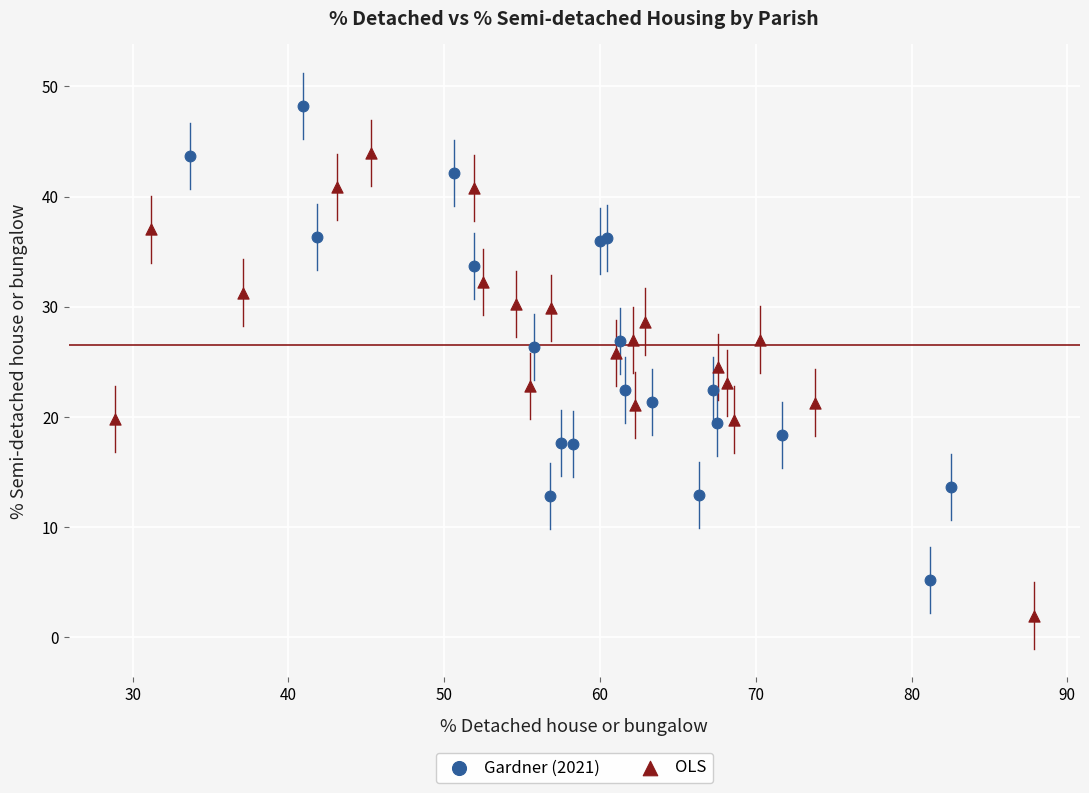

Which series contains the lowest Y value?

OLS